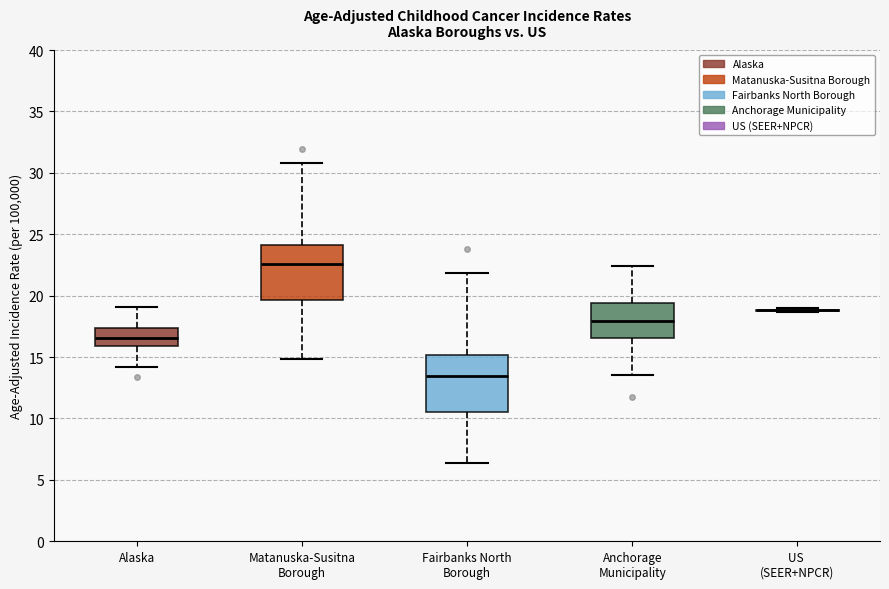

Where does the upper whisker of the box for Fairbanks North Borough end on the y-axis? The values are not printed on the chart, so give them approximately, as read against the axis.

22.0